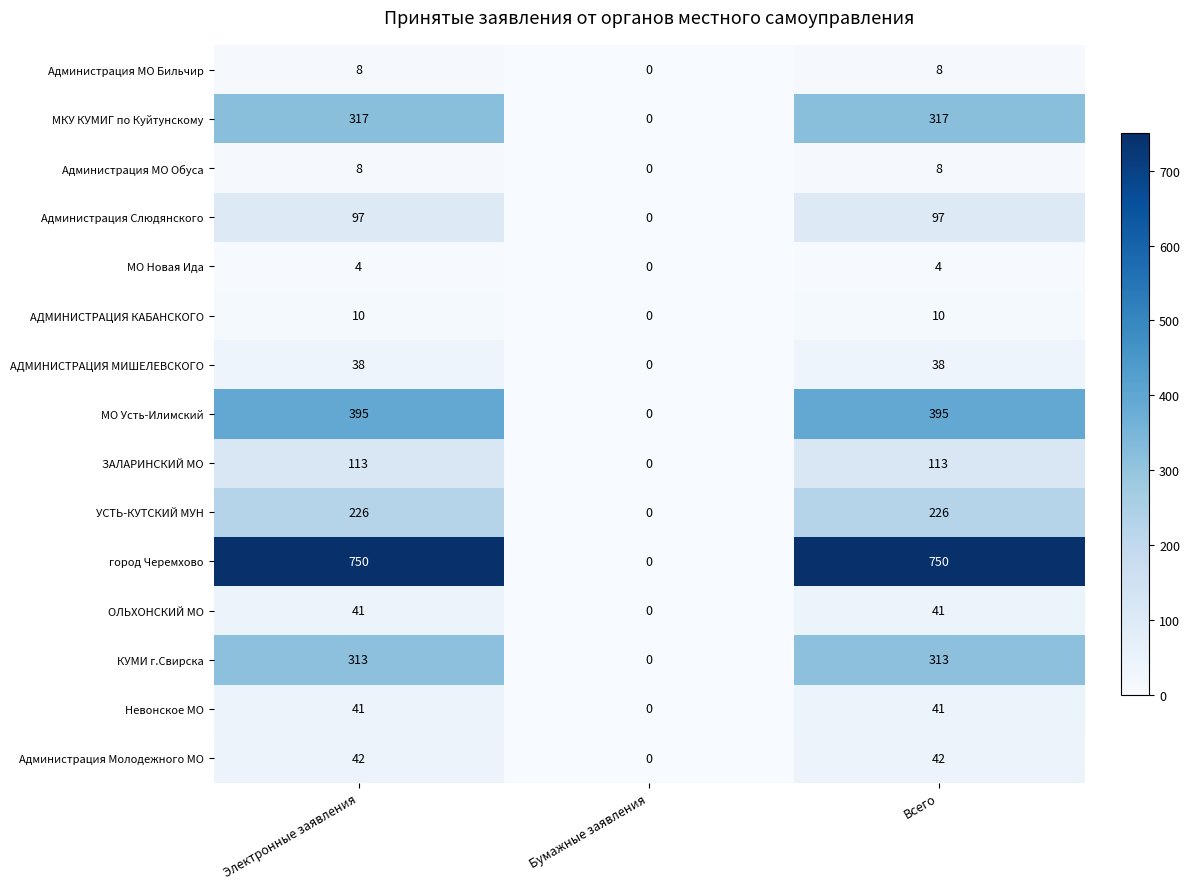

What is the sum of all Администрация Молодежного МО values?

84